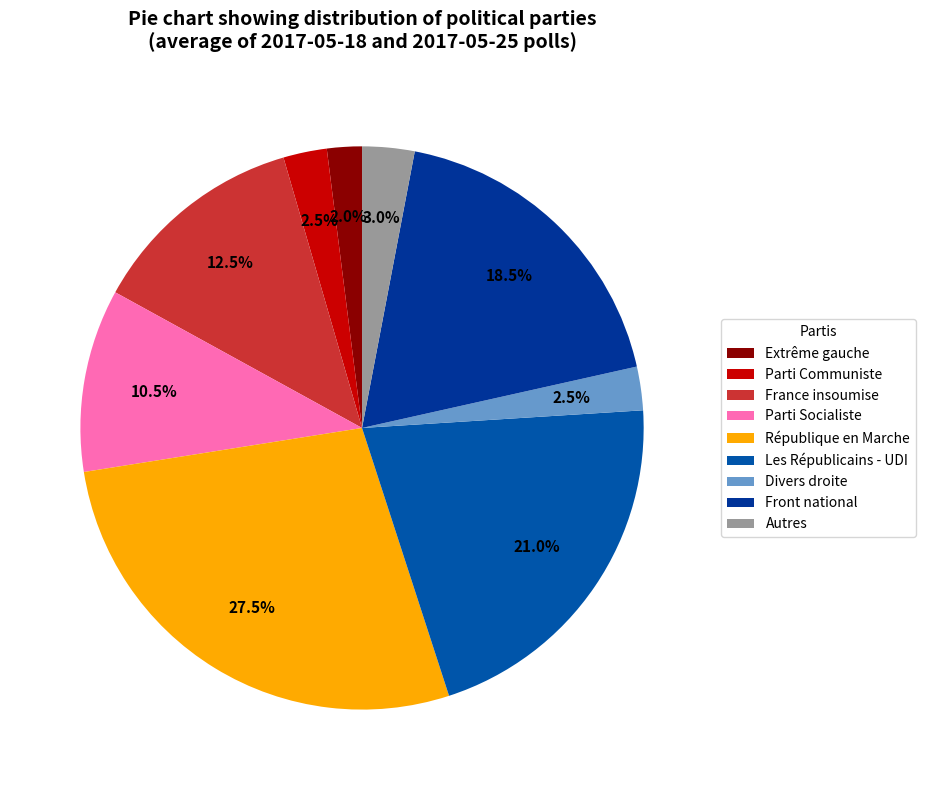

How many slices are in this pie chart?

9